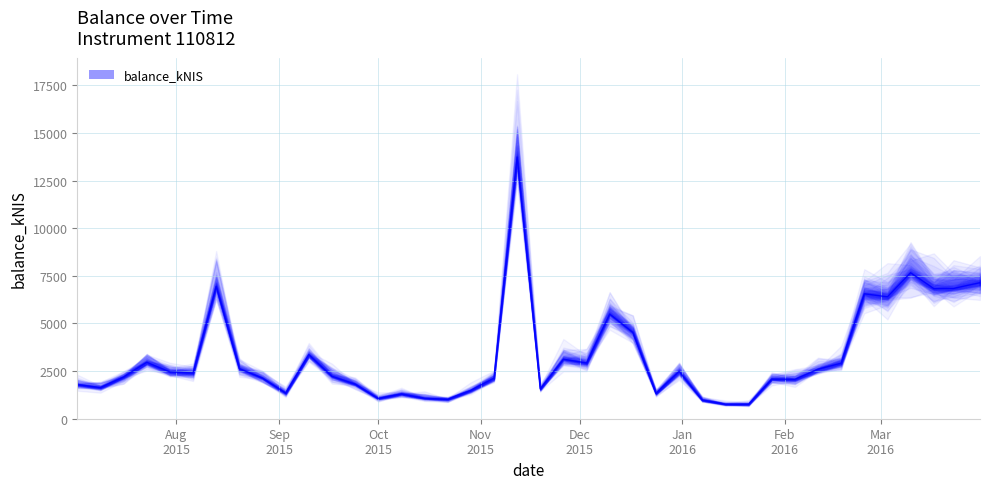

True or false: the data has more than 2 interior local peaks.

True